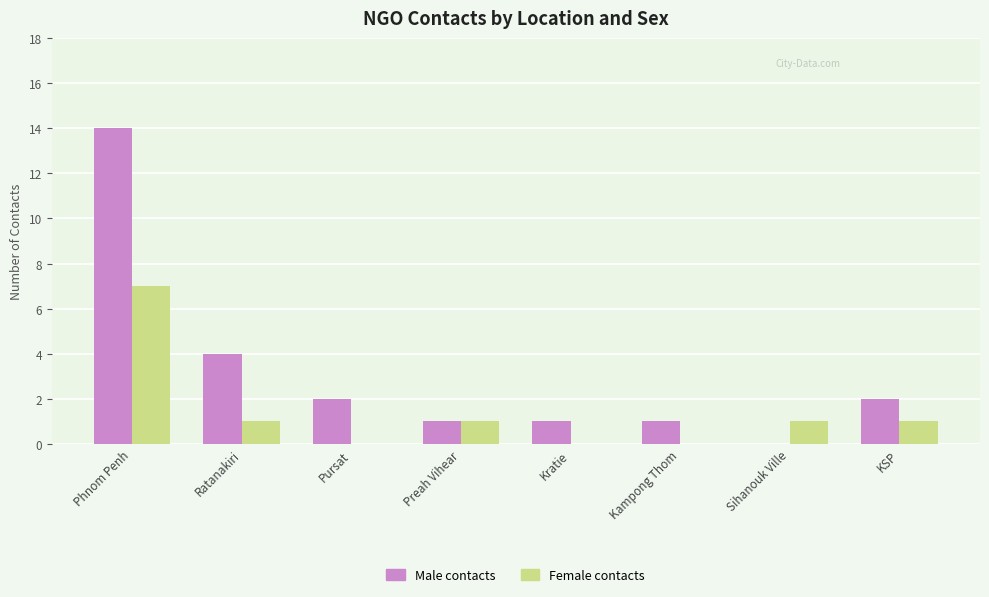

Which series has the widest spread of values?

Male contacts